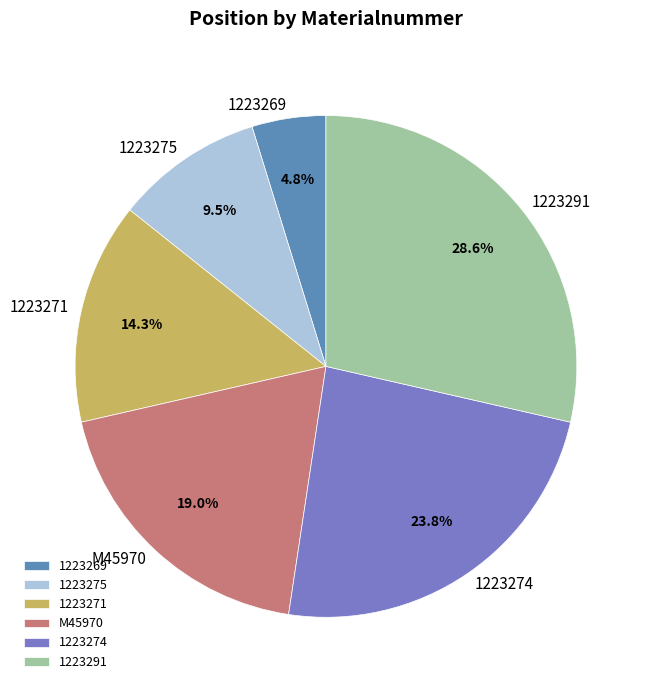

What percentage is the 1223274 slice, to the nearest percent?

24%